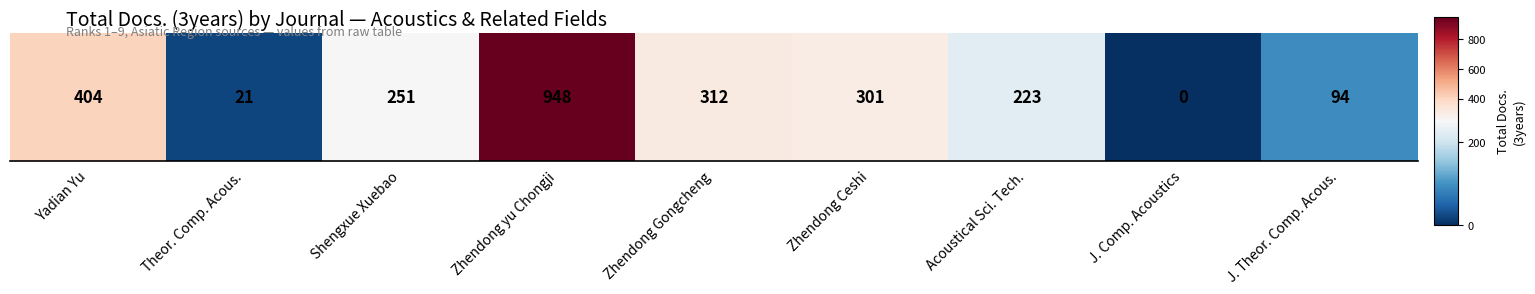

What is the greatest value displayed?

948